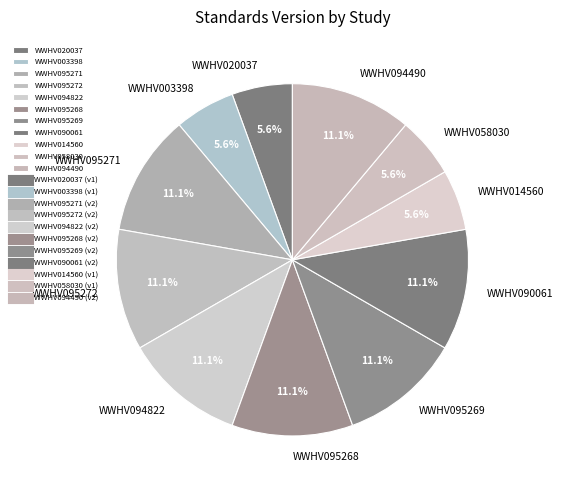

What percentage is the WWHV090061 slice, to the nearest percent?

11%